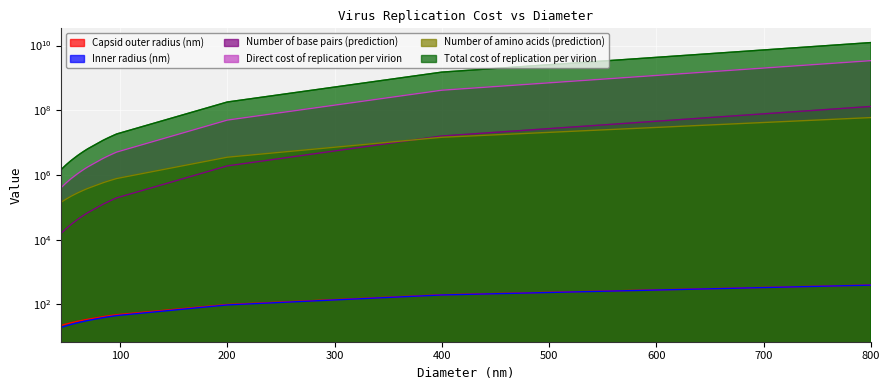

At which label does Capsid outer radius (nm) reach its peak?

800